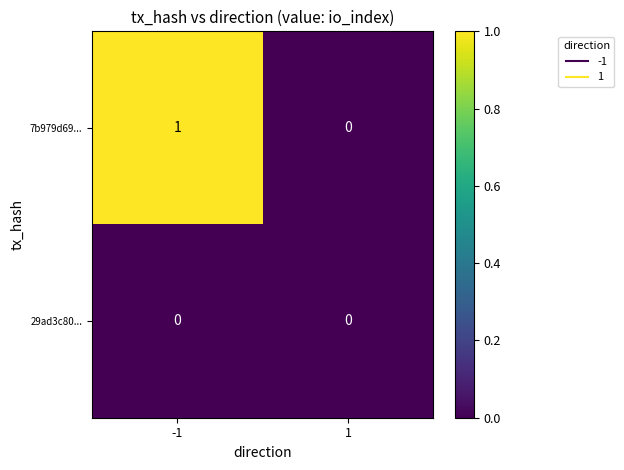

How many categories are shown in the chart?

2